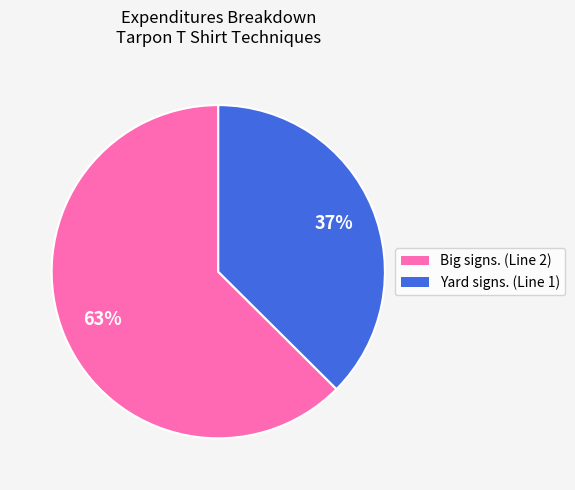

Does Big signs. (Line 2) account for over 50% of the chart?

Yes